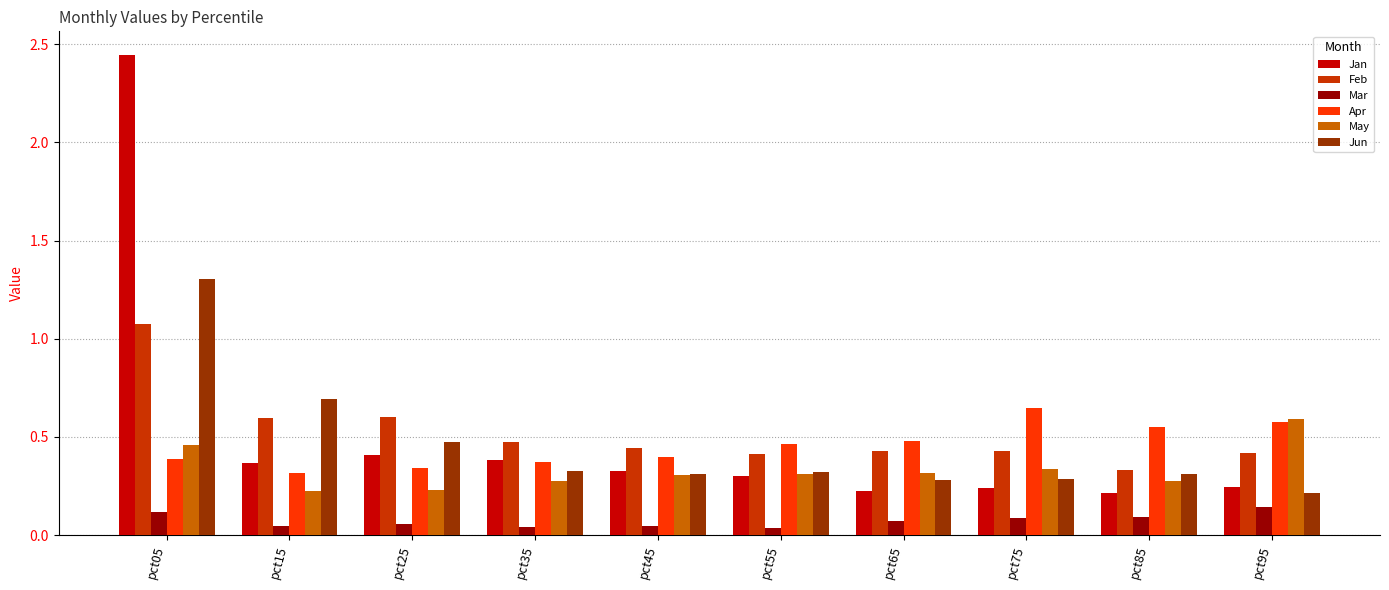

At how many categories does at least one series exceed 0?

10